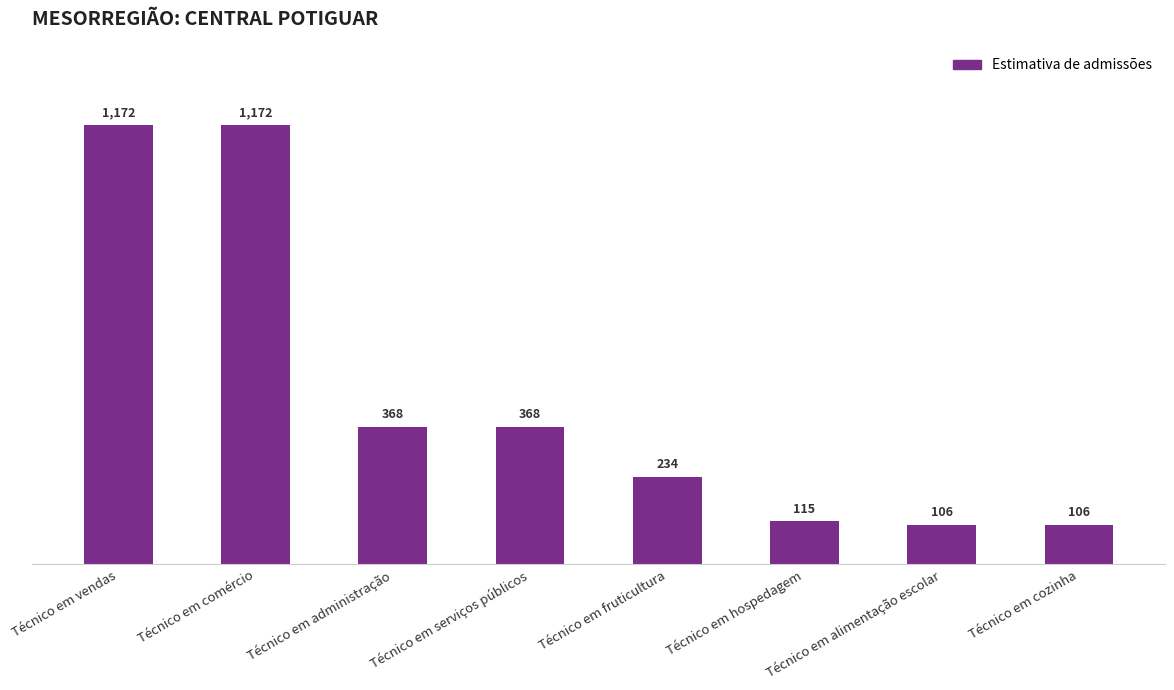

How many categories are shown in the chart?

8